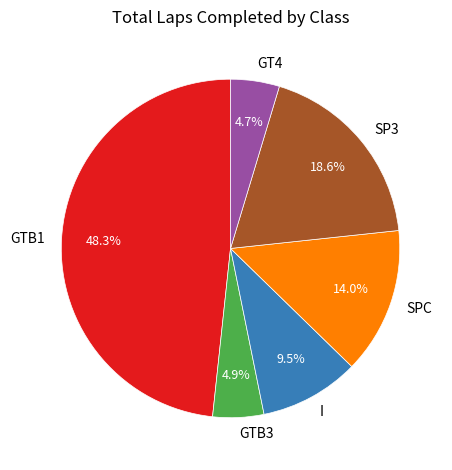

What percentage is NOT represented by I?

90.5%